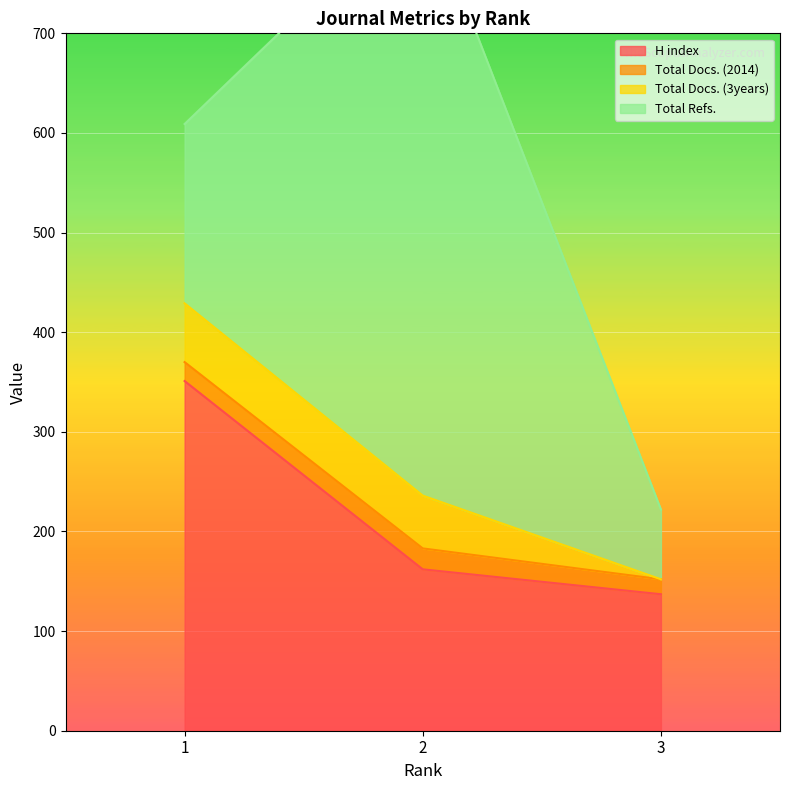

The value of H index at 3 is 35. True or false?

False